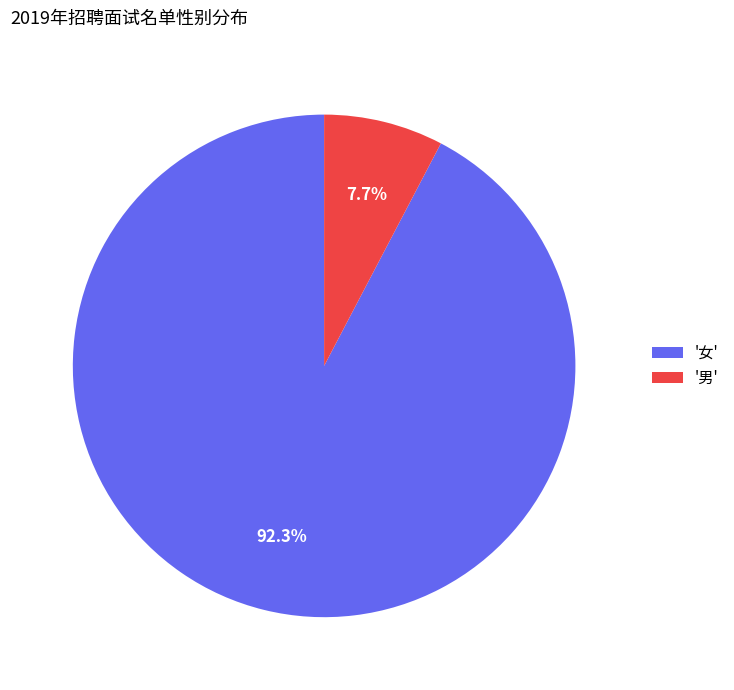

What is the largest slice in the pie chart?

'女'